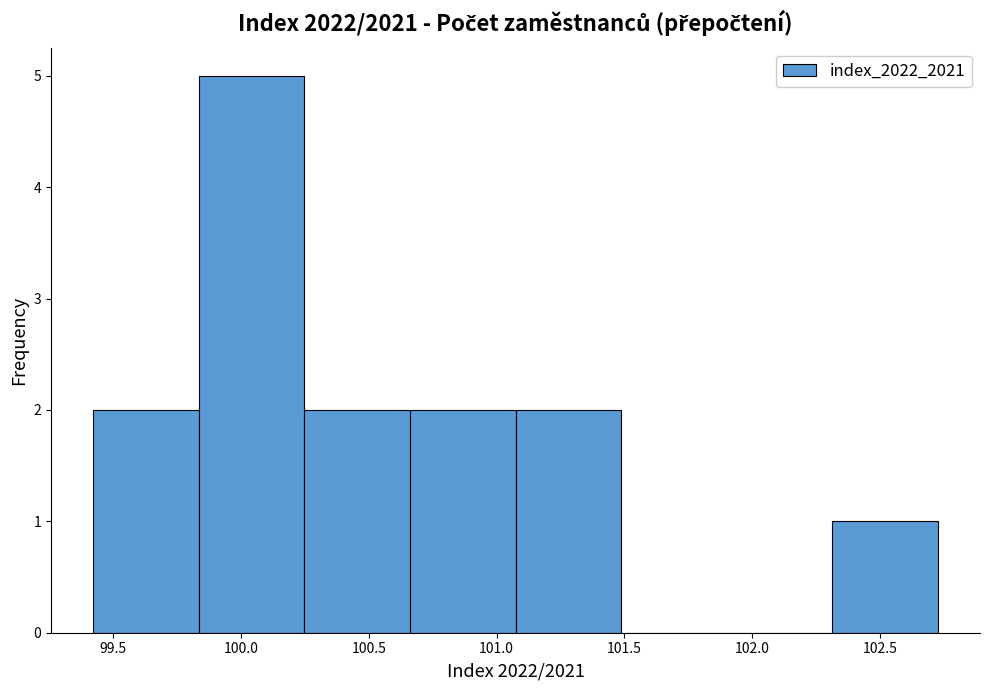

Which range on the x-axis has the tallest bar?

99.85 to 100.25